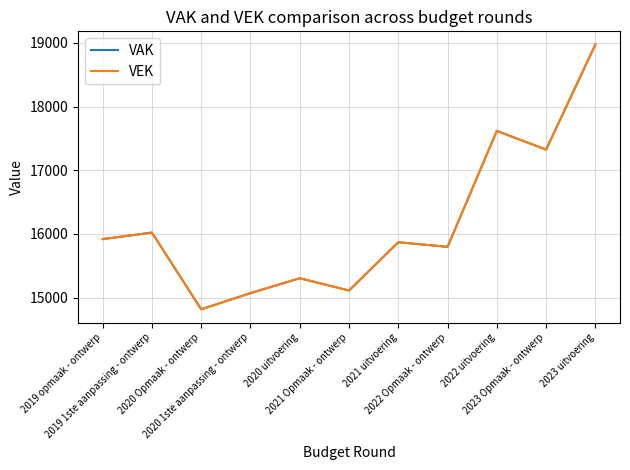

At 2021 uitvoering, list the series in order from smallest to largest.

VAK, VEK